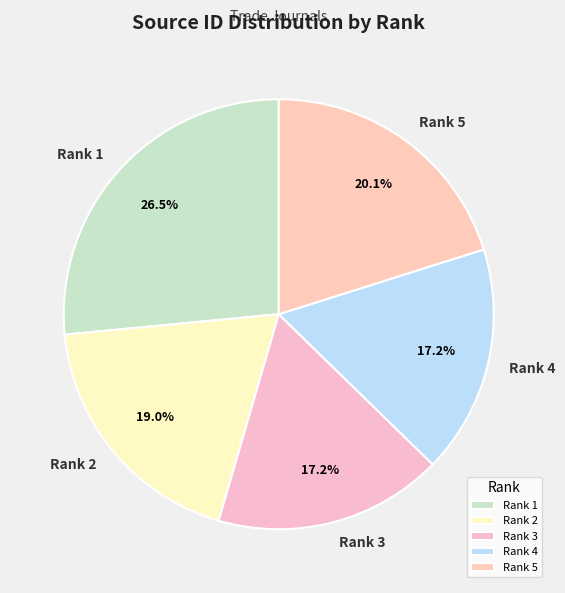

What is the largest slice in the pie chart?

Rank 1